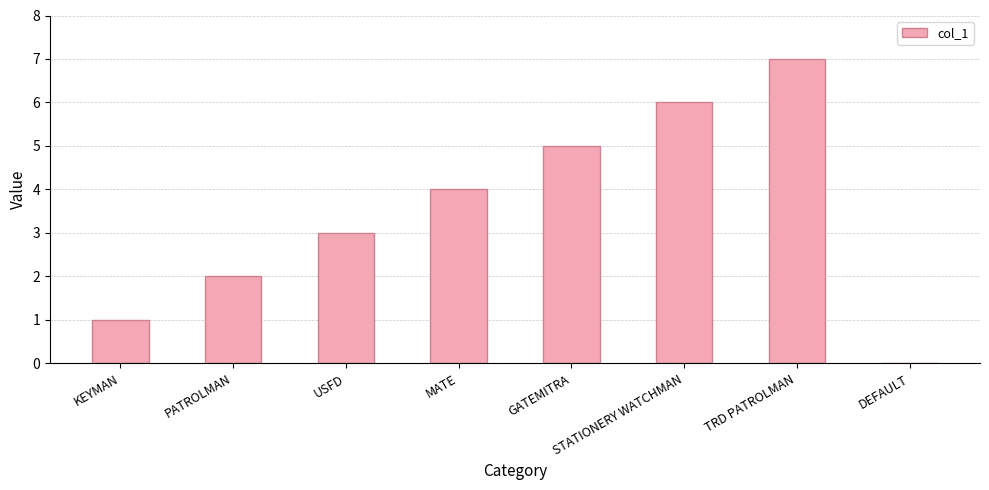

Which has a higher value, PATROLMAN or DEFAULT?

PATROLMAN